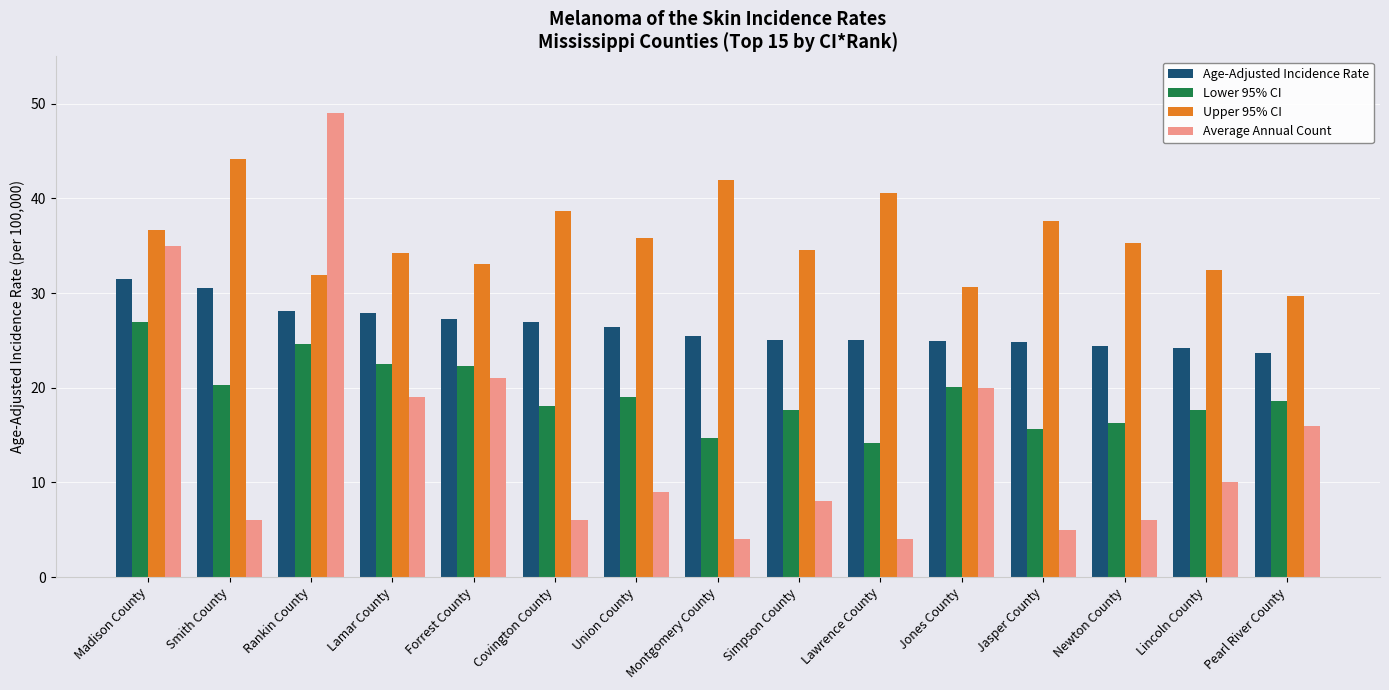

What is the label of the 11th bar from the left?

Jones County